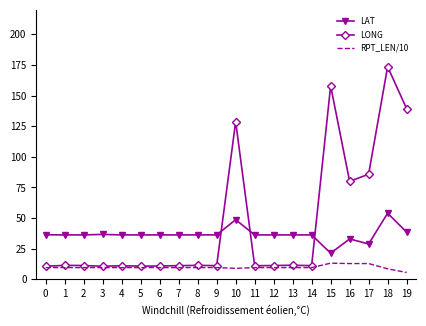

What is the spread (max minus min) of values at 8?

26.7